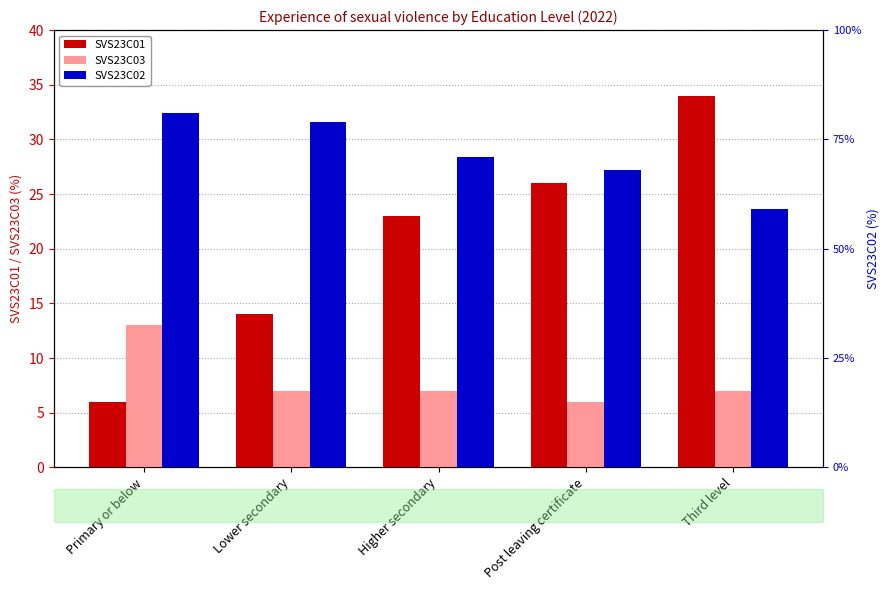

Does the chart contain stacked bars?

No